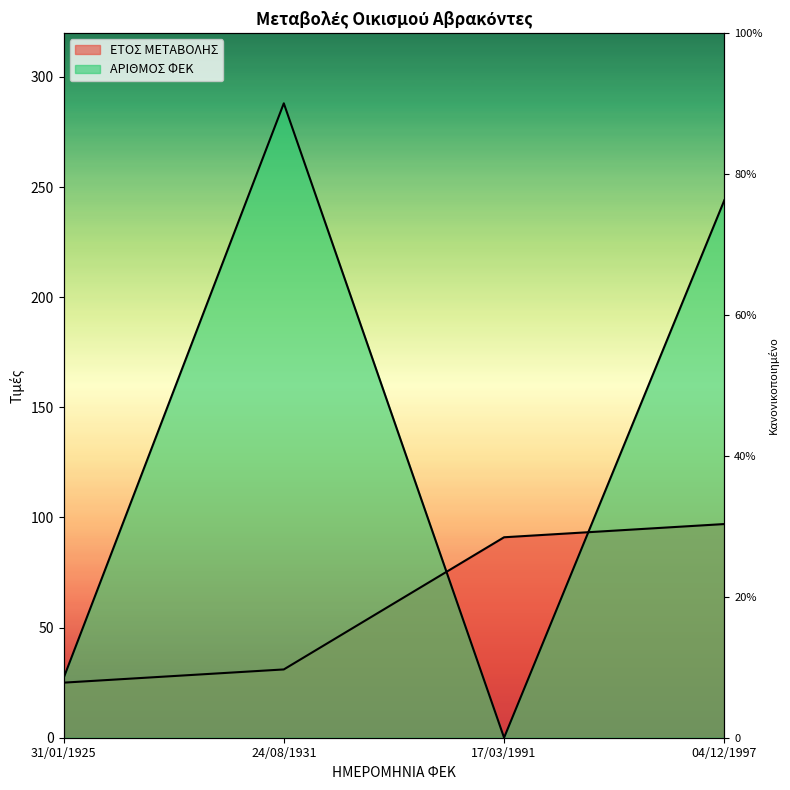

Which series has the widest spread of values?

ΑΡΙΘΜΟΣ ΦΕΚ